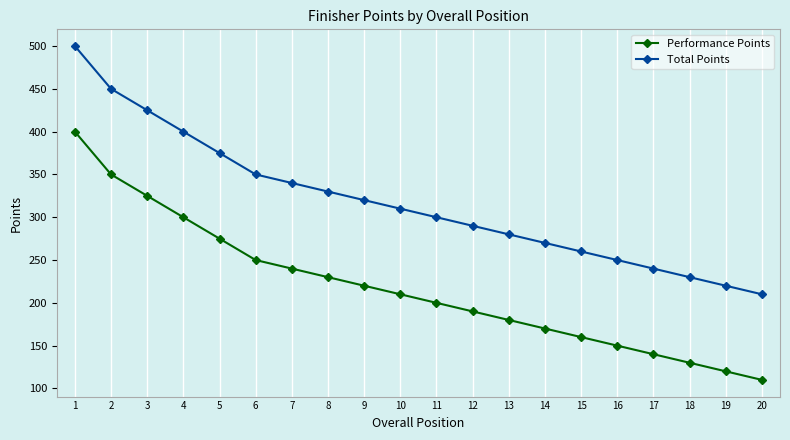

Which category has the highest value across all series?

1